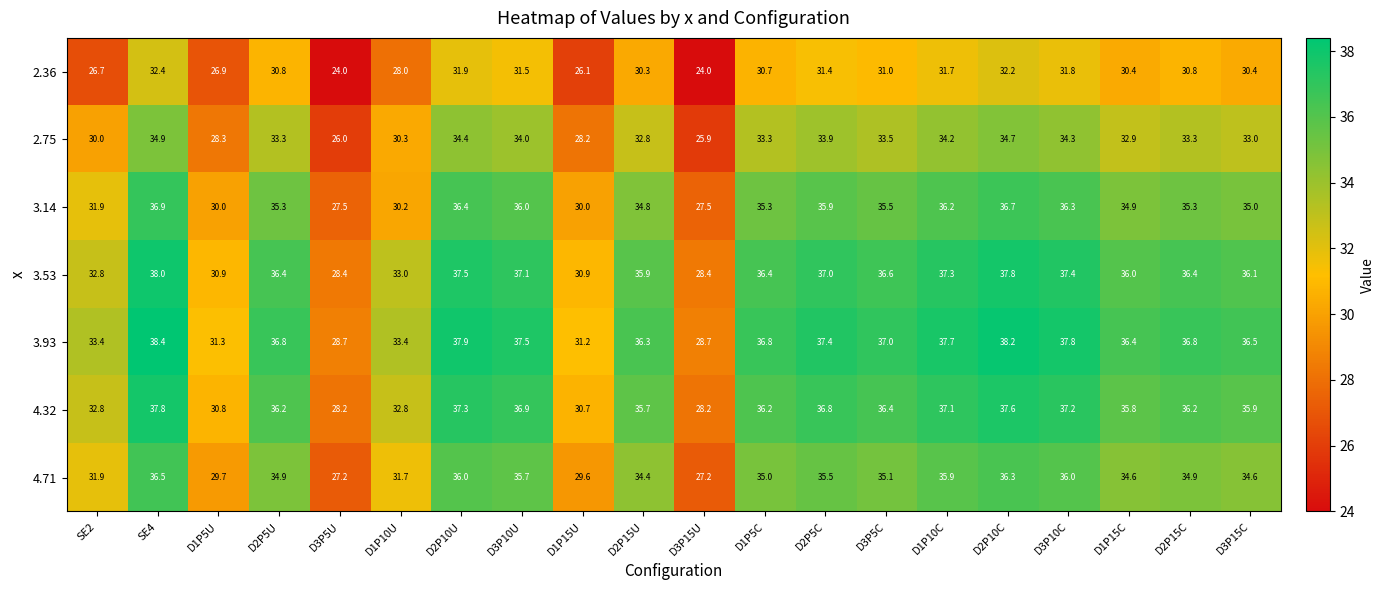

List the series in order of their peak value, lowest first.

2.36, 2.75, 4.71, 3.14, 4.32, 3.53, 3.93